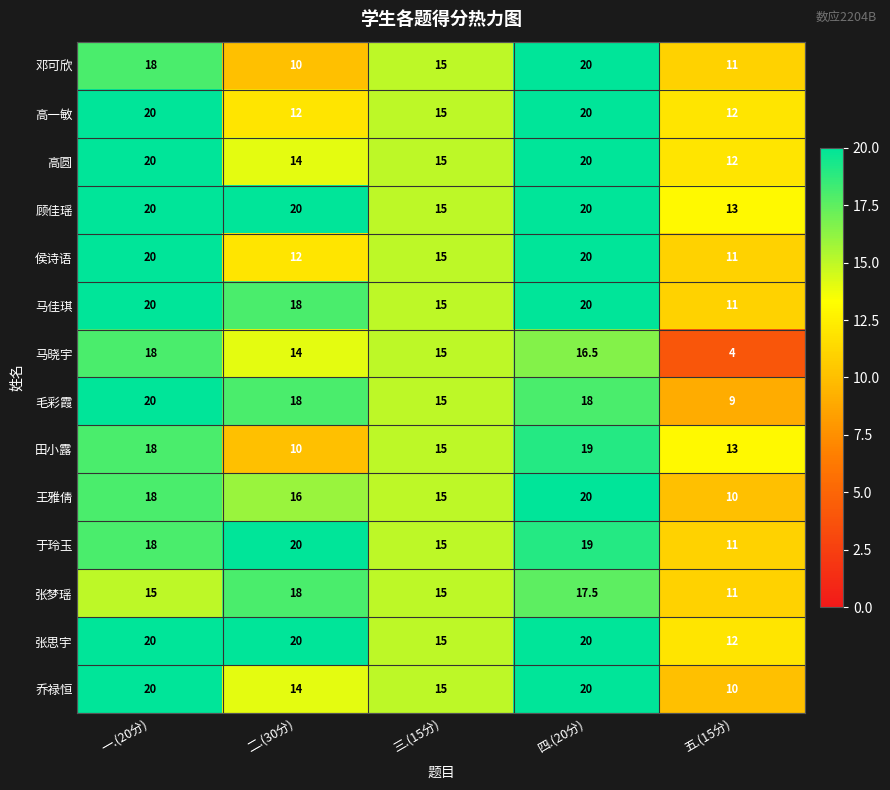

What is the difference between the highest and lowest values at 二.(30分)?

10.0